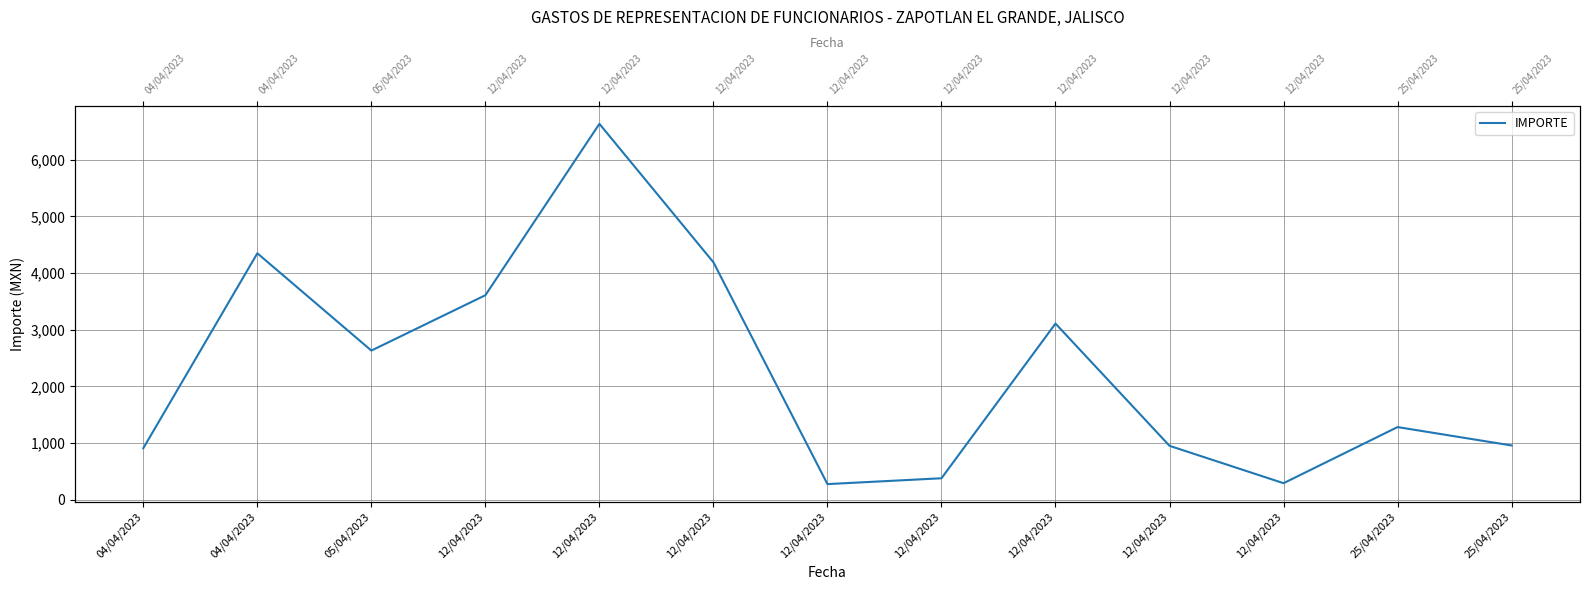

At which label does the data first exceed 1281?

04/04/2023